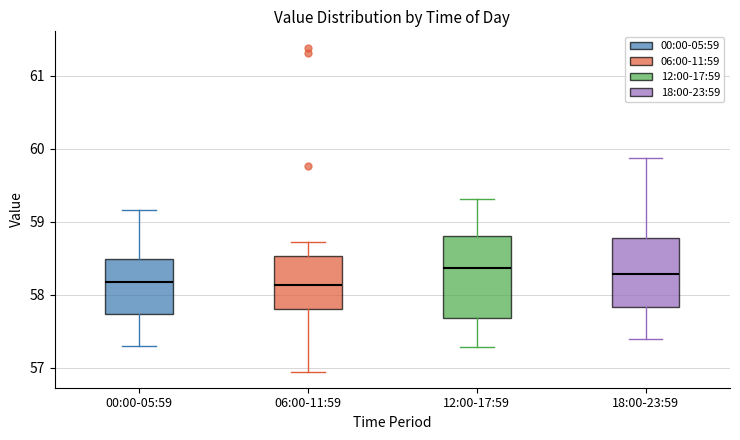

Reading left to right, transcribe this box plot: for each box, give where its median line is, the range the box spans, and where its two whiskers end, as read against the y-axis. The values are not printed on the chart, so give them approximately, as read against the axis.

00:00-05:59: median 58.2, box 57.7 to 58.5, whiskers 57.3 to 59.2
06:00-11:59: median 58.1, box 57.8 to 58.5, whiskers 57.0 to 58.7
12:00-17:59: median 58.4, box 57.7 to 58.8, whiskers 57.3 to 59.3
18:00-23:59: median 58.3, box 57.8 to 58.8, whiskers 57.4 to 59.9